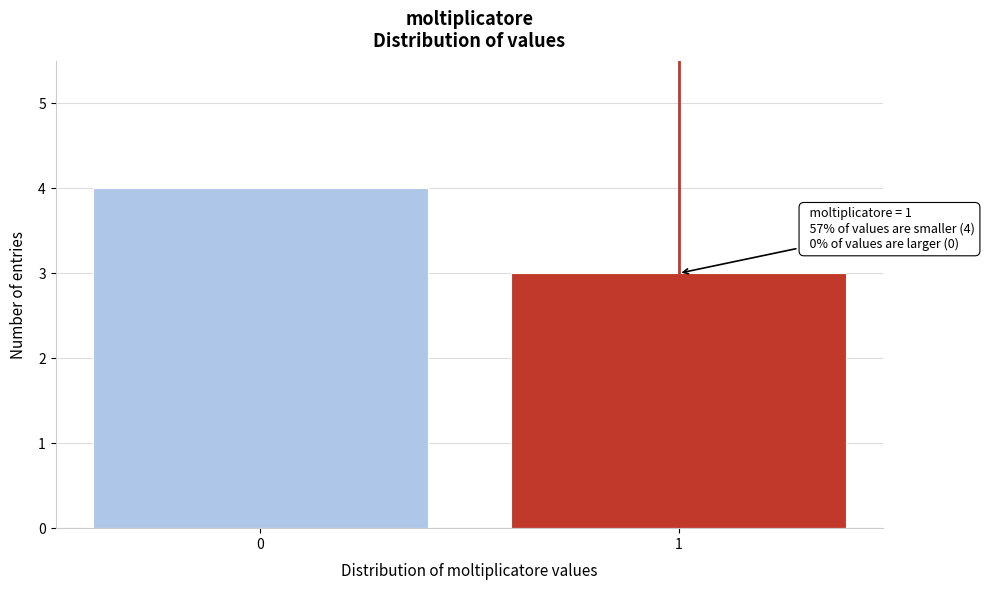

Reading left to right, extract all data points from this chart.

4	3